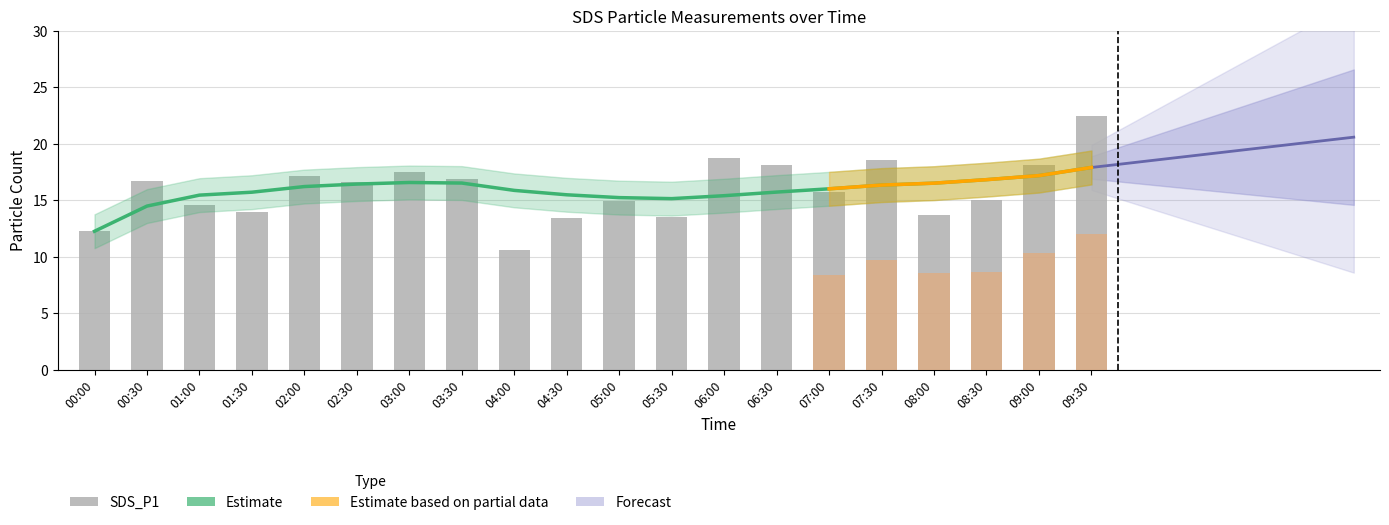

The chart shows a value of 27.1 at 03:30. True or false?

False